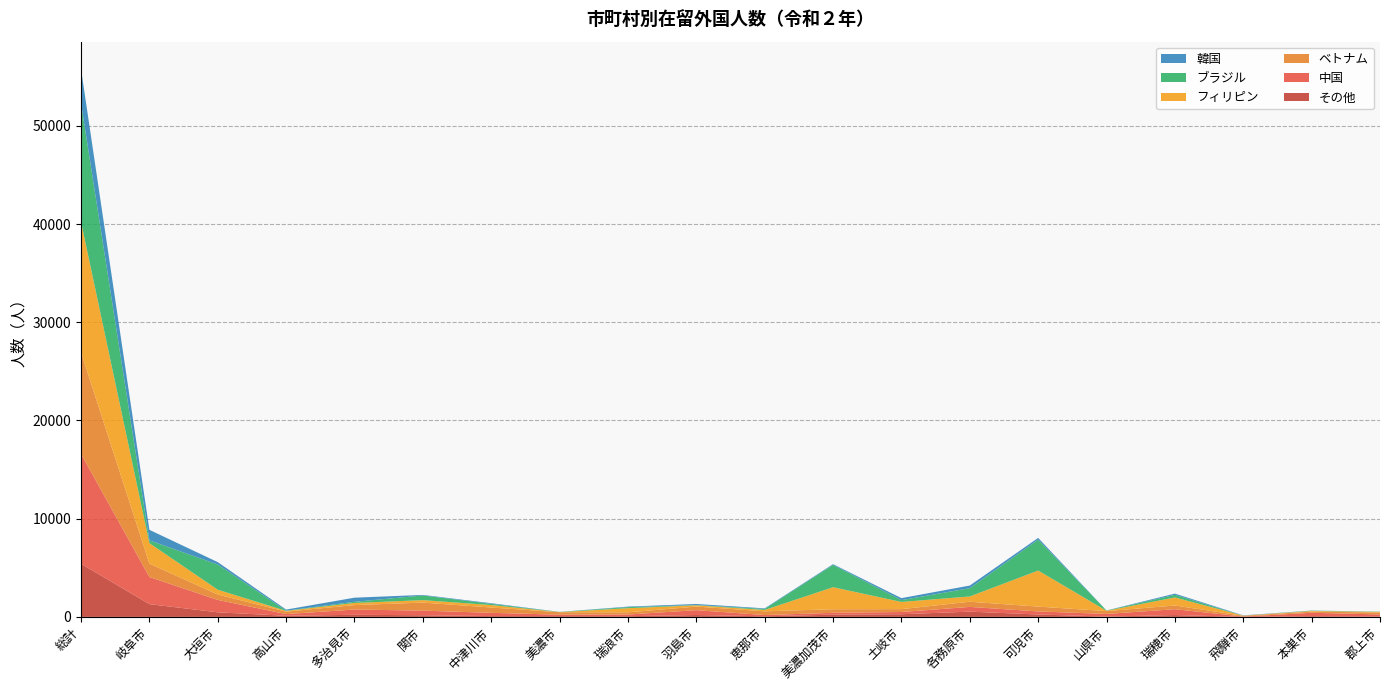

Reading left to right, extract all data points from this chart.

その他: 総計=5409	岐阜市=1301	大垣市=465	高山市=112	多治見市=215	関市=167	中津川市=84	美濃市=78	瑞浪市=72	羽島市=190	恵那市=61	美濃加茂市=226	土岐市=270	各務原市=536	可児市=243	山県市=32	瑞穂市=187	飛騨市=6	本巣市=76	郡上市=39
中国: 総計=11194	岐阜市=2758	大垣市=1263	高山市=172	多治見市=535	関市=470	中津川市=328	美濃市=147	瑞浪市=167	羽島市=494	恵那市=127	美濃加茂市=189	土岐市=227	各務原市=480	可児市=313	山県市=267	瑞穂市=595	飛騨市=27	本巣市=343	郡上市=209
ベトナム: 総計=10338	岐阜市=1364	大垣市=548	高山市=254	多治見市=452	関市=820	中津川市=544	美濃市=250	瑞浪市=226	羽島市=365	恵那市=381	美濃加茂市=364	土岐市=293	各務原市=529	可児市=491	山県市=291	瑞穂市=377	飛騨市=81	本巣市=119	郡上市=200
フィリピン: 総計=13281	岐阜市=2088	大垣市=491	高山市=72	多治見市=216	関市=251	中津川市=251	美濃市=13	瑞浪市=421	羽島市=131	恵那市=139	美濃加茂市=2243	土岐市=732	各務原市=535	可児市=3672	山県市=35	瑞穂市=820	飛騨市=15	本巣市=66	郡上市=59
ブラジル: 総計=12088	岐阜市=285	大垣市=2563	高山市=26	多治見市=118	関市=474	中津川市=124	美濃市=13	瑞浪市=108	羽島市=29	恵那市=104	美濃加茂市=2273	土岐市=184	各務原市=844	可児市=3143	山県市=23	瑞穂市=266	飛騨市=1	本巣市=26	郡上市=20
韓国: 総計=3477	岐阜市=1069	大垣市=246	高山市=107	多治見市=421	関市=56	中津川市=62	美濃市=9	瑞浪市=53	羽島市=105	恵那市=58	美濃加茂市=73	土岐市=204	各務原市=268	可児市=181	山県市=8	瑞穂市=125	飛騨市=26	本巣市=17	郡上市=8